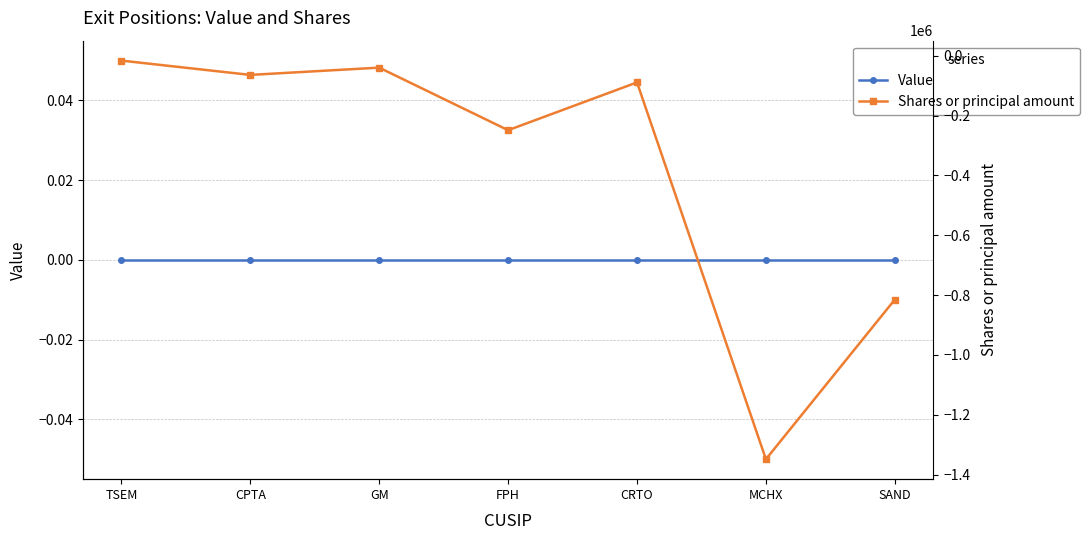

Is this an area chart (filled region under the line)?

No